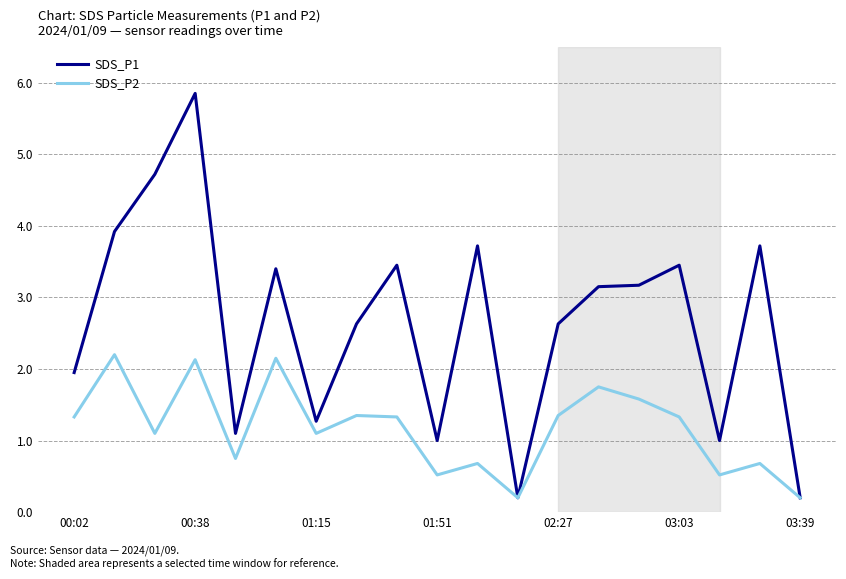

How many values in the SDS_P1 series are below 3?

9